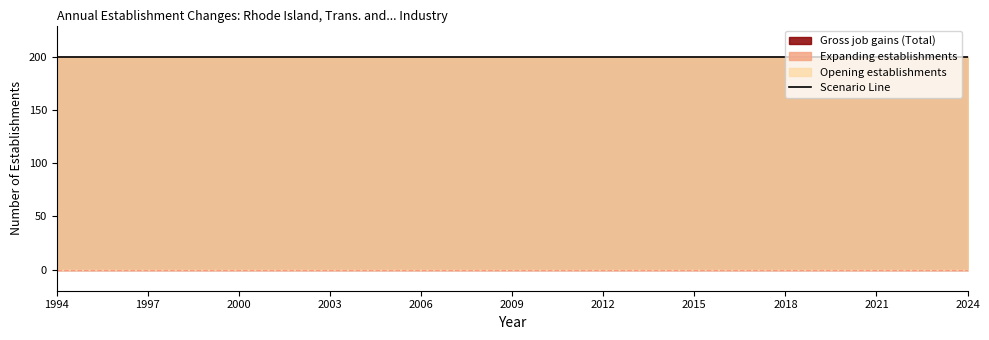

At how many categories does at least one series exceed 38?

31